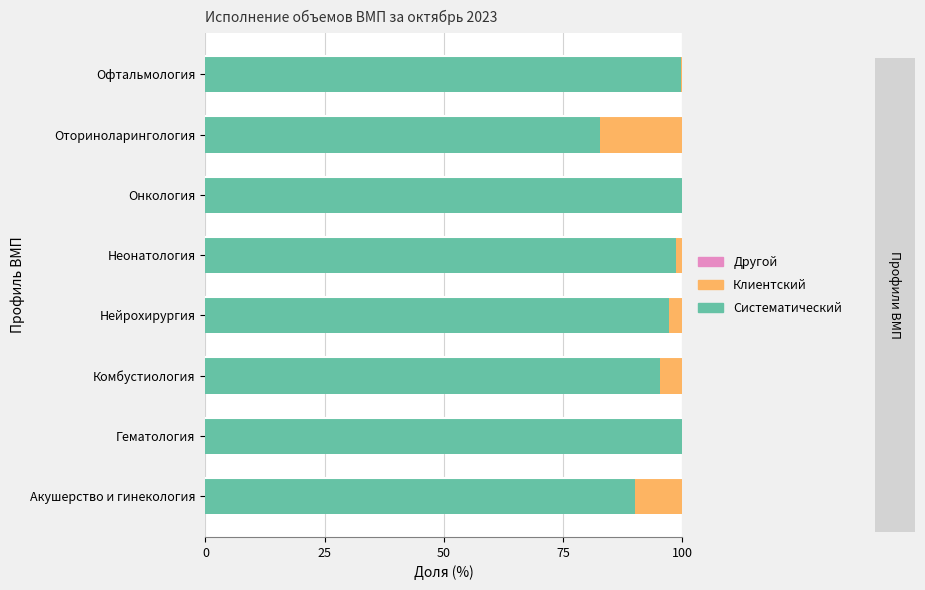

The value of Систематический at Нейрохирургия is 139.7. True or false?

False